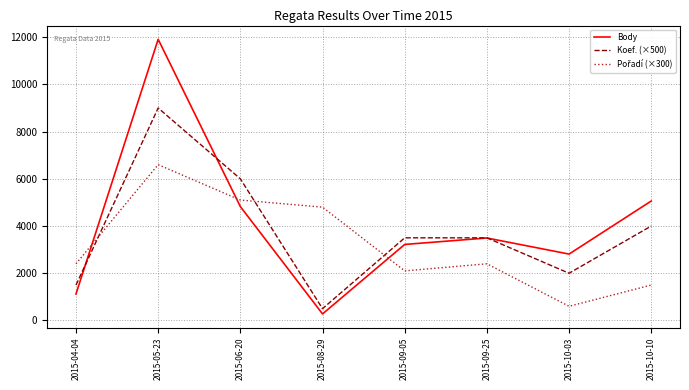

What is the minimum value for Koef. (×500)?

500